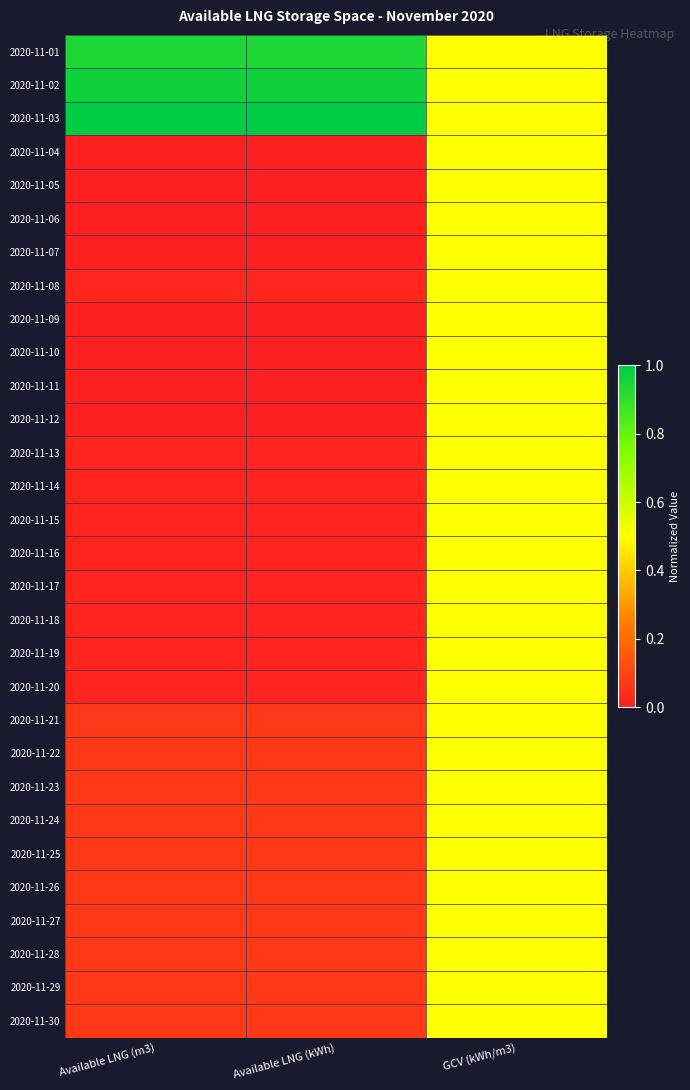

Reading right to left, extract all data points from this chart.

2020-11-01: GCV (kWh/m3)=0.5	Available LNG (kWh)=0.9	Available LNG (m3)=0.9
2020-11-02: GCV (kWh/m3)=0.5	Available LNG (kWh)=1.0	Available LNG (m3)=1.0
2020-11-03: GCV (kWh/m3)=0.5	Available LNG (kWh)=1.0	Available LNG (m3)=1.0
2020-11-04: GCV (kWh/m3)=0.5	Available LNG (kWh)=0.0	Available LNG (m3)=0.0
2020-11-05: GCV (kWh/m3)=0.5	Available LNG (kWh)=0.0	Available LNG (m3)=0.0
2020-11-06: GCV (kWh/m3)=0.5	Available LNG (kWh)=0.0	Available LNG (m3)=0.0
2020-11-07: GCV (kWh/m3)=0.5	Available LNG (kWh)=0.0	Available LNG (m3)=0.0
2020-11-08: GCV (kWh/m3)=0.5	Available LNG (kWh)=0.0	Available LNG (m3)=0.0
2020-11-09: GCV (kWh/m3)=0.5	Available LNG (kWh)=0.0	Available LNG (m3)=0.0
2020-11-10: GCV (kWh/m3)=0.5	Available LNG (kWh)=0.0	Available LNG (m3)=0.0
2020-11-11: GCV (kWh/m3)=0.5	Available LNG (kWh)=0.0	Available LNG (m3)=0.0
2020-11-12: GCV (kWh/m3)=0.5	Available LNG (kWh)=0.0	Available LNG (m3)=0.0
2020-11-13: GCV (kWh/m3)=0.5	Available LNG (kWh)=0.0	Available LNG (m3)=0.0
2020-11-14: GCV (kWh/m3)=0.5	Available LNG (kWh)=0.0	Available LNG (m3)=0.0
2020-11-15: GCV (kWh/m3)=0.5	Available LNG (kWh)=0.0	Available LNG (m3)=0.0
2020-11-16: GCV (kWh/m3)=0.5	Available LNG (kWh)=0.0	Available LNG (m3)=0.0
2020-11-17: GCV (kWh/m3)=0.5	Available LNG (kWh)=0.0	Available LNG (m3)=0.0
2020-11-18: GCV (kWh/m3)=0.5	Available LNG (kWh)=0.0	Available LNG (m3)=0.0
2020-11-19: GCV (kWh/m3)=0.5	Available LNG (kWh)=0.0	Available LNG (m3)=0.0
2020-11-20: GCV (kWh/m3)=0.5	Available LNG (kWh)=0.0	Available LNG (m3)=0.0
2020-11-21: GCV (kWh/m3)=0.5	Available LNG (kWh)=0.1	Available LNG (m3)=0.1
2020-11-22: GCV (kWh/m3)=0.5	Available LNG (kWh)=0.1	Available LNG (m3)=0.1
2020-11-23: GCV (kWh/m3)=0.5	Available LNG (kWh)=0.1	Available LNG (m3)=0.1
2020-11-24: GCV (kWh/m3)=0.5	Available LNG (kWh)=0.1	Available LNG (m3)=0.1
2020-11-25: GCV (kWh/m3)=0.5	Available LNG (kWh)=0.1	Available LNG (m3)=0.1
2020-11-26: GCV (kWh/m3)=0.5	Available LNG (kWh)=0.1	Available LNG (m3)=0.1
2020-11-27: GCV (kWh/m3)=0.5	Available LNG (kWh)=0.1	Available LNG (m3)=0.1
2020-11-28: GCV (kWh/m3)=0.5	Available LNG (kWh)=0.1	Available LNG (m3)=0.1
2020-11-29: GCV (kWh/m3)=0.5	Available LNG (kWh)=0.1	Available LNG (m3)=0.1
2020-11-30: GCV (kWh/m3)=0.5	Available LNG (kWh)=0.1	Available LNG (m3)=0.1